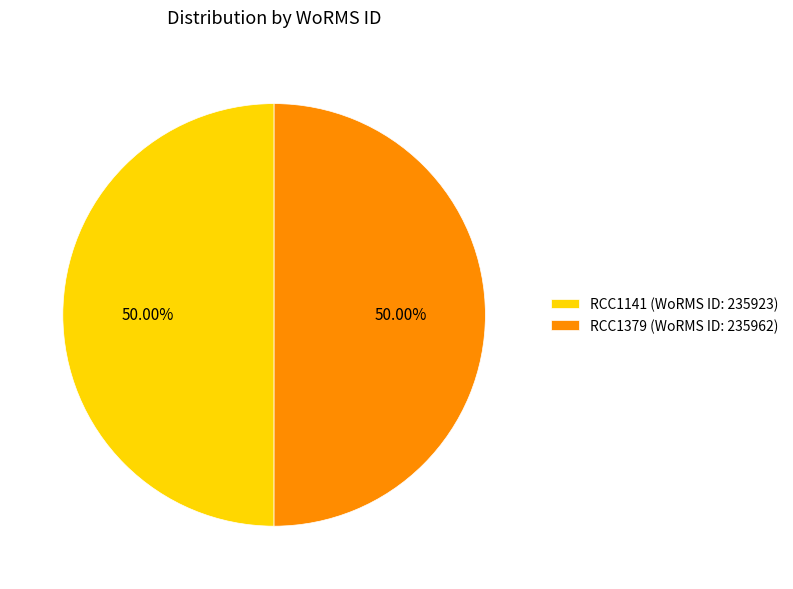

What is the ratio of the value at RCC1141 (WoRMS ID: 235923) to the value at RCC1379 (WoRMS ID: 235962)?

1.0